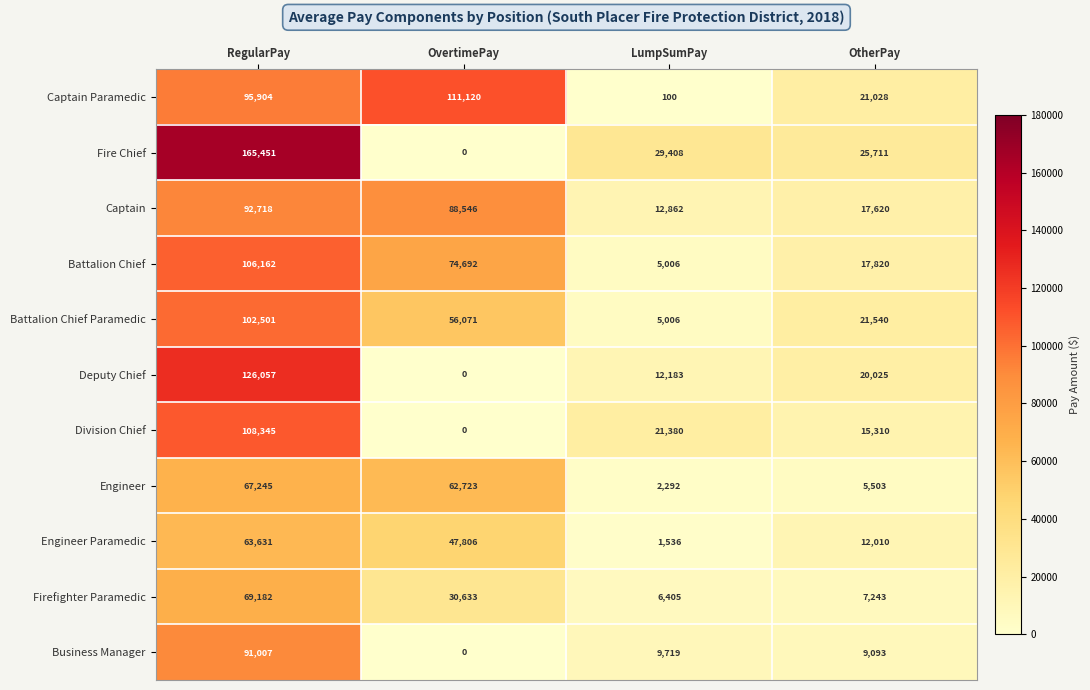

Which series has the largest total across all categories?

Captain Paramedic